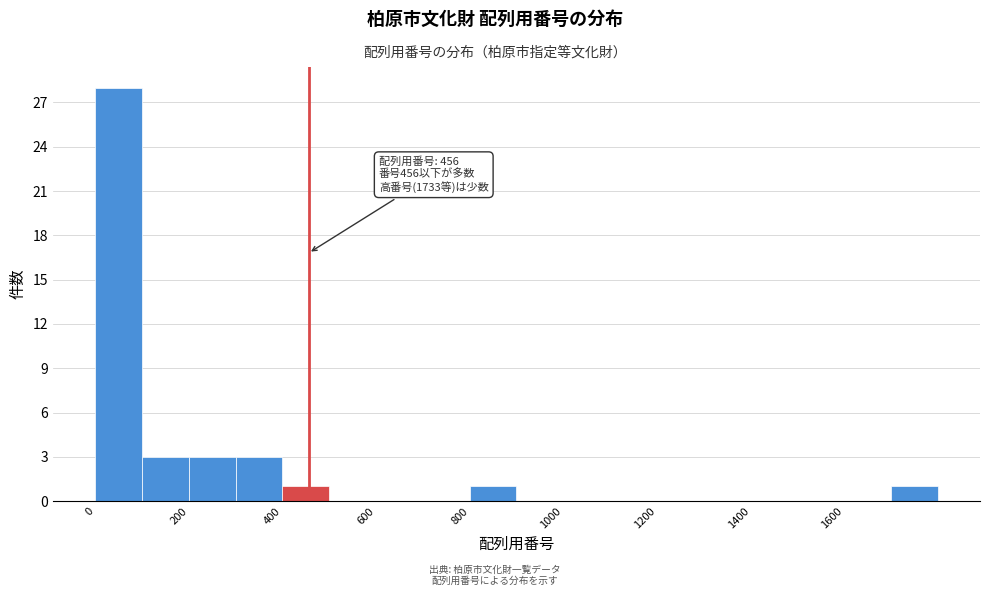

Over which range of the x-axis is the bar tallest?

0 to 100